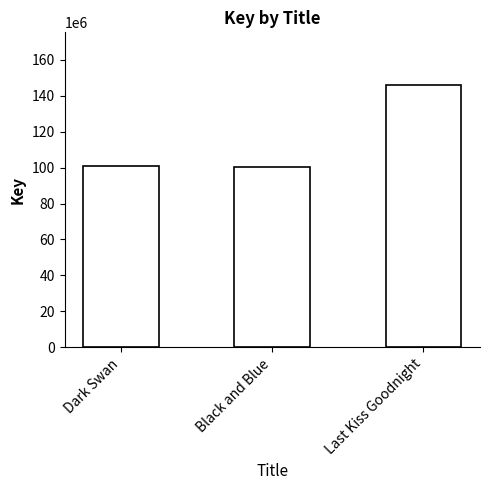

How many data points does each series have?

3